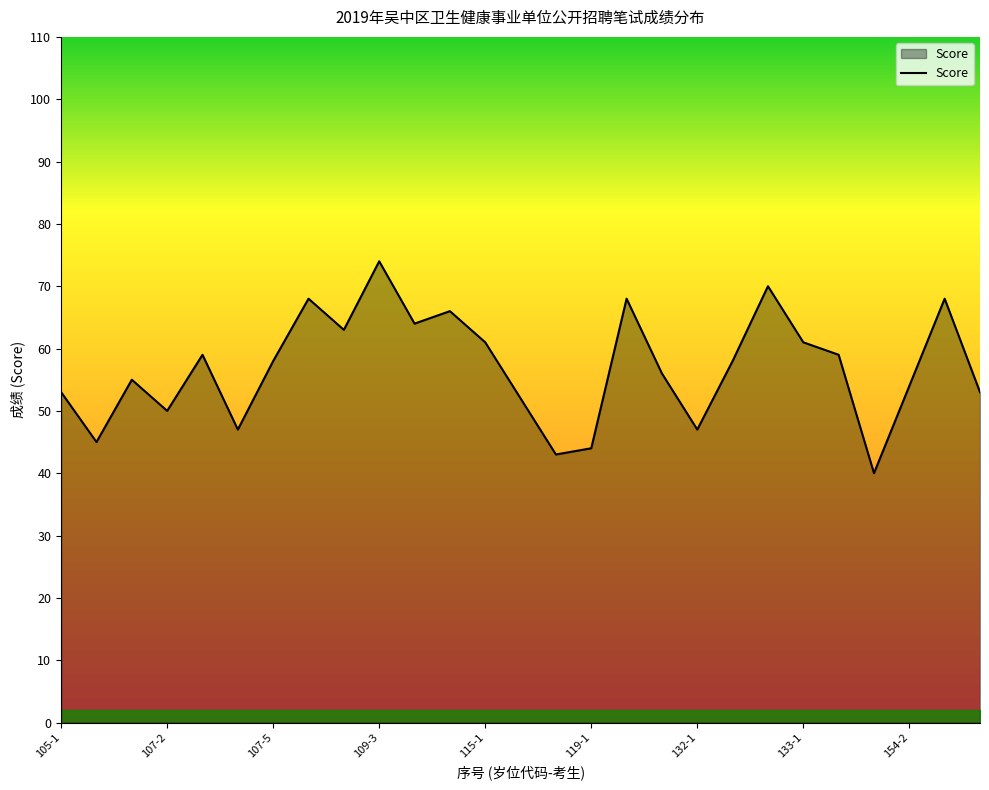

How many series are shown in this chart?

1